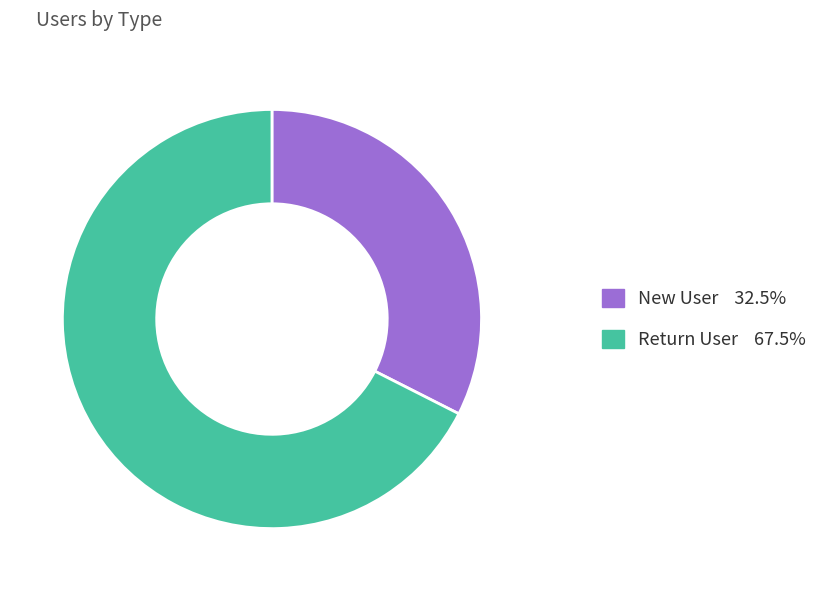

Is there any slice that represents more than half of the pie?

Yes